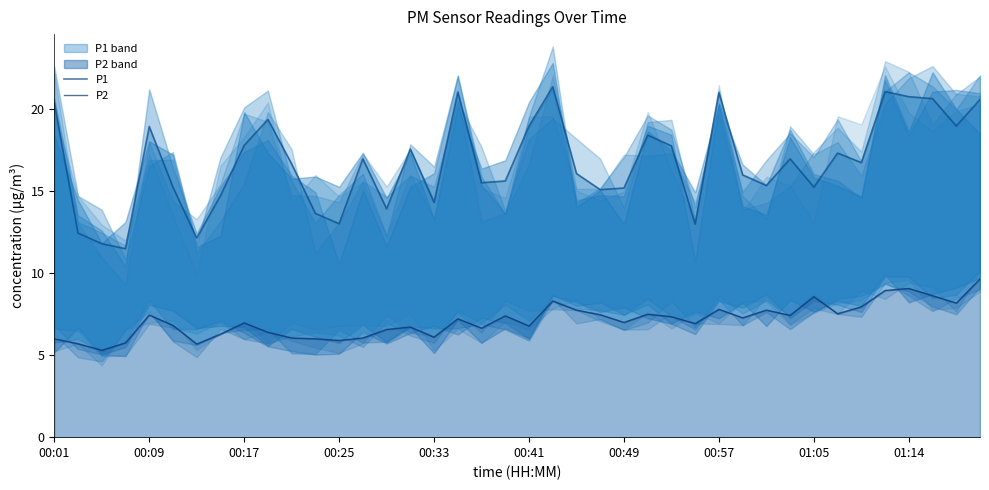

Which has a higher value, 01:14 or 25?

01:14